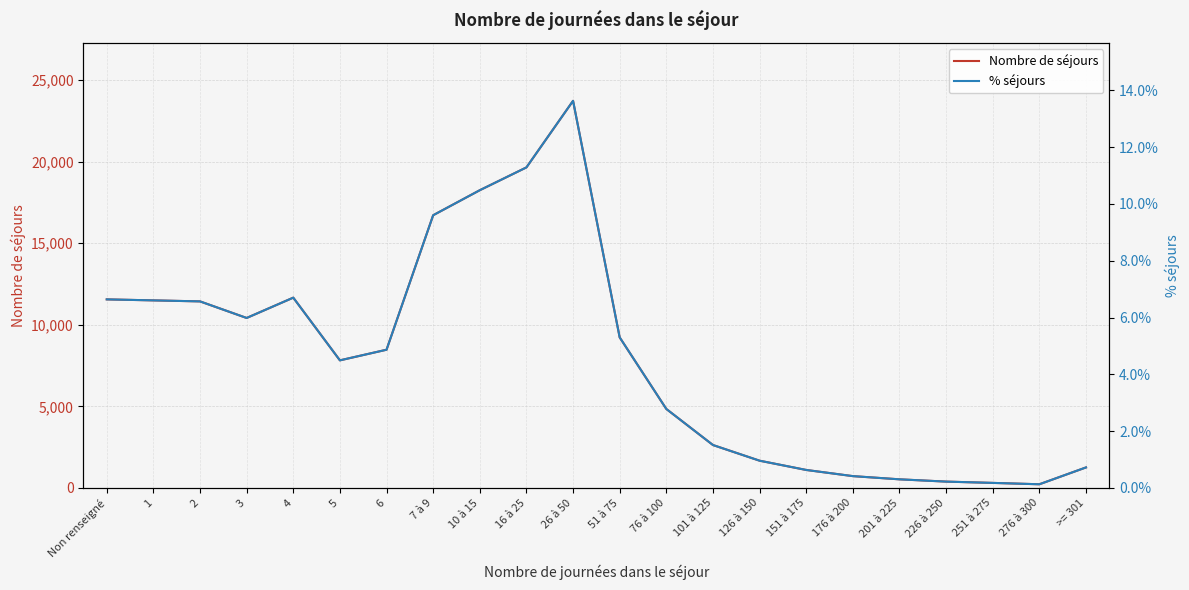

What is the sum of all % séjours values?

100.0